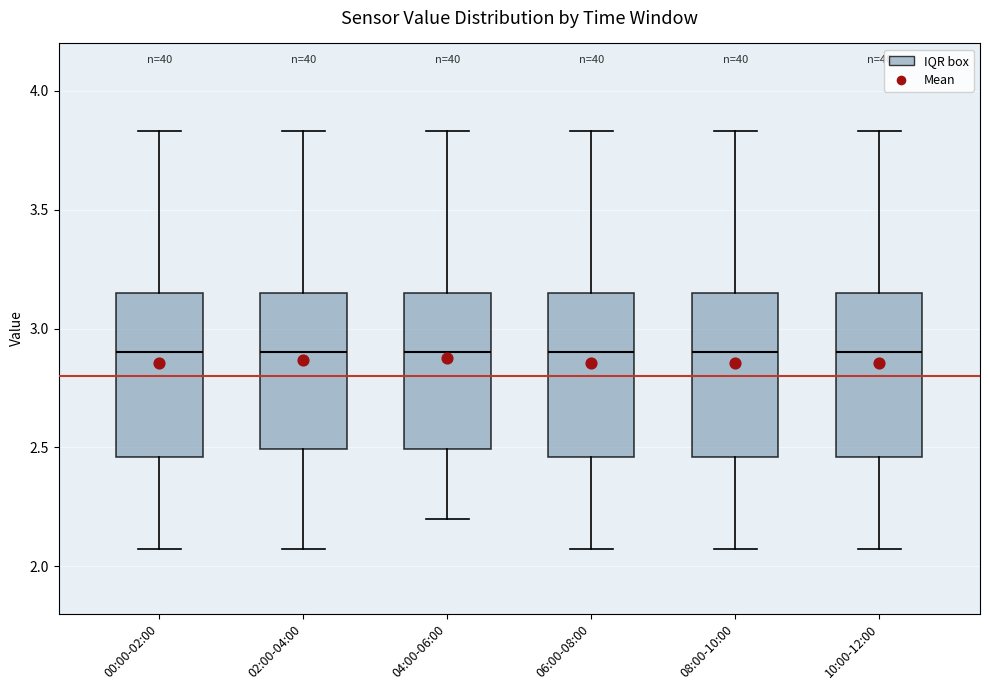

Where does the median line of the box for 02:00-04:00 sit on the y-axis? The values are not printed on the chart, so give them approximately, as read against the axis.

2.90